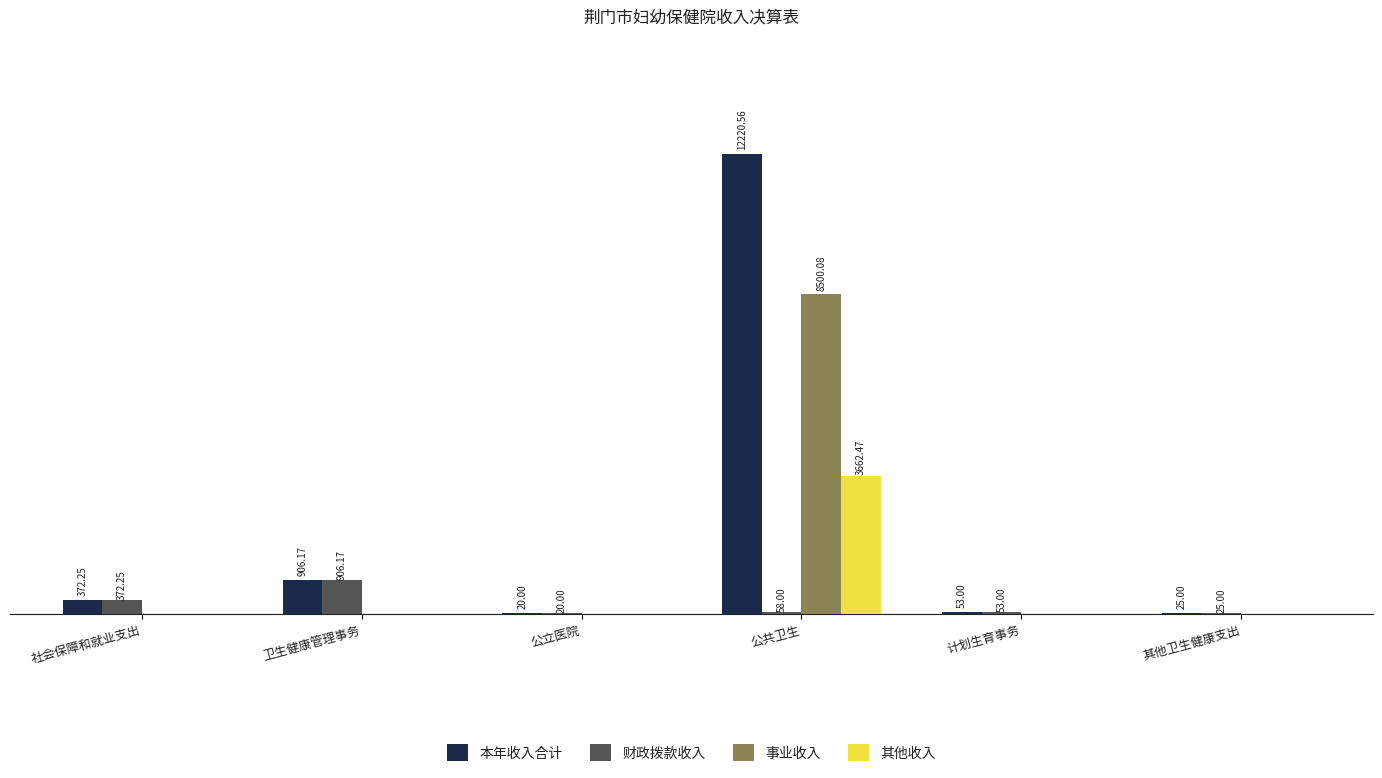

Does the chart contain stacked bars?

No